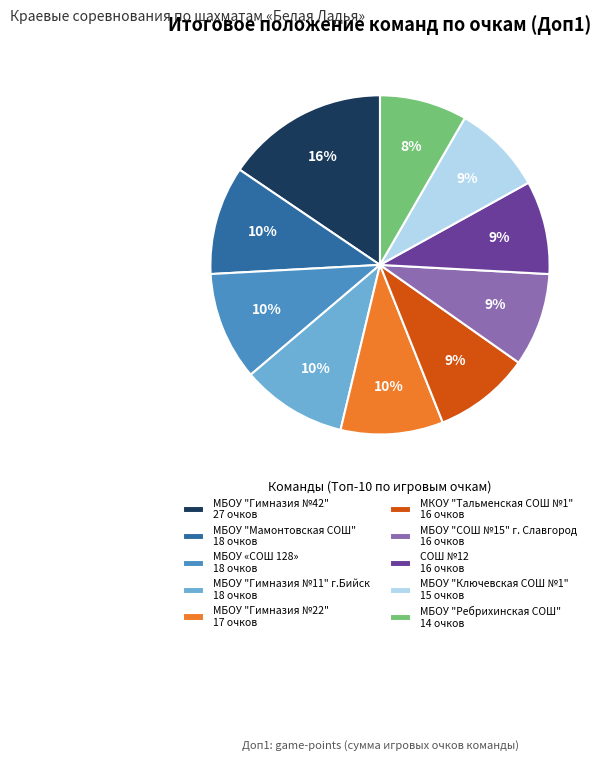

Does МБОУ "Гимназия №11" г.Бийск 18 очков account for over 50% of the chart?

No